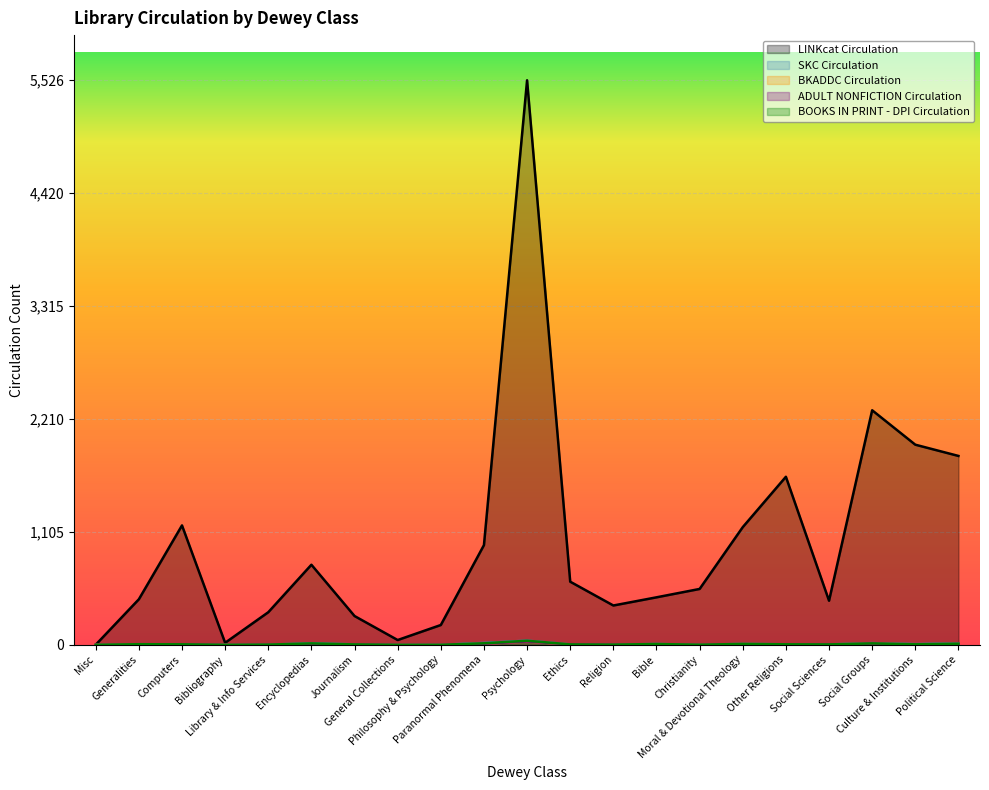

Where is LINKcat Circulation nearest to the value 2763?

Social Groups